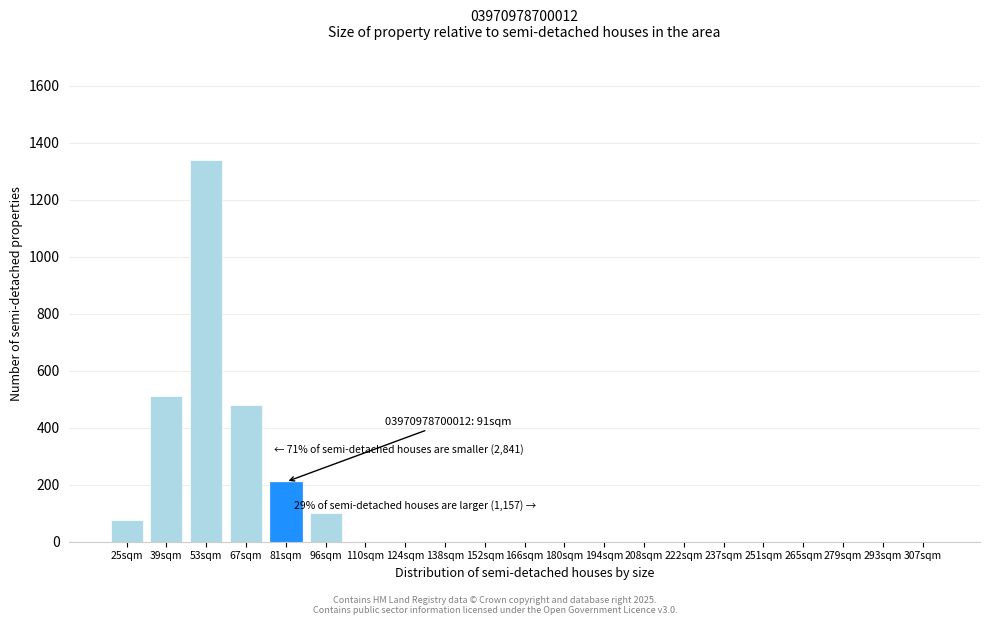

Reading left to right, extract all data points from this chart.

25sqm=75	39sqm=510	53sqm=1340	67sqm=480	81sqm=210	96sqm=100	110sqm=0	124sqm=0	138sqm=0	152sqm=0	166sqm=0	180sqm=0	194sqm=0	208sqm=0	222sqm=0	237sqm=0	251sqm=0	265sqm=0	279sqm=0	293sqm=0	307sqm=0